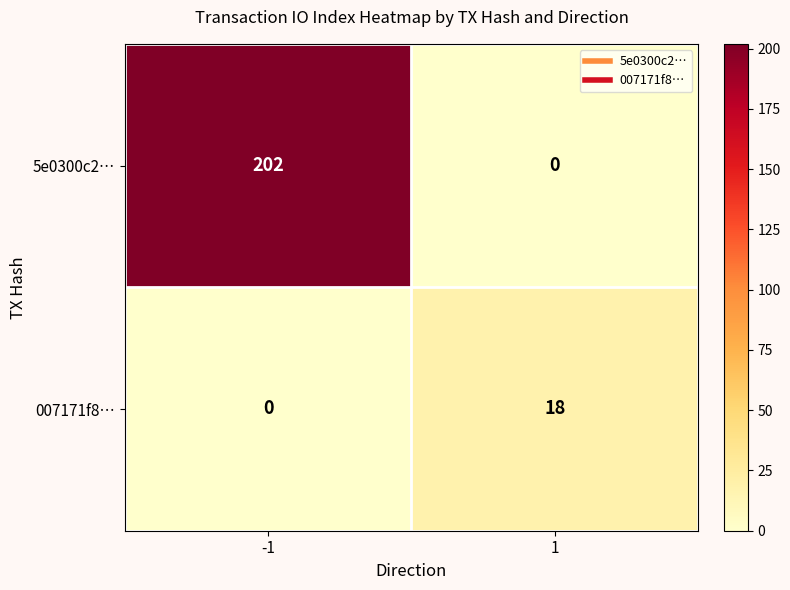

Which series has the largest range (max minus min)?

5e0300c2…